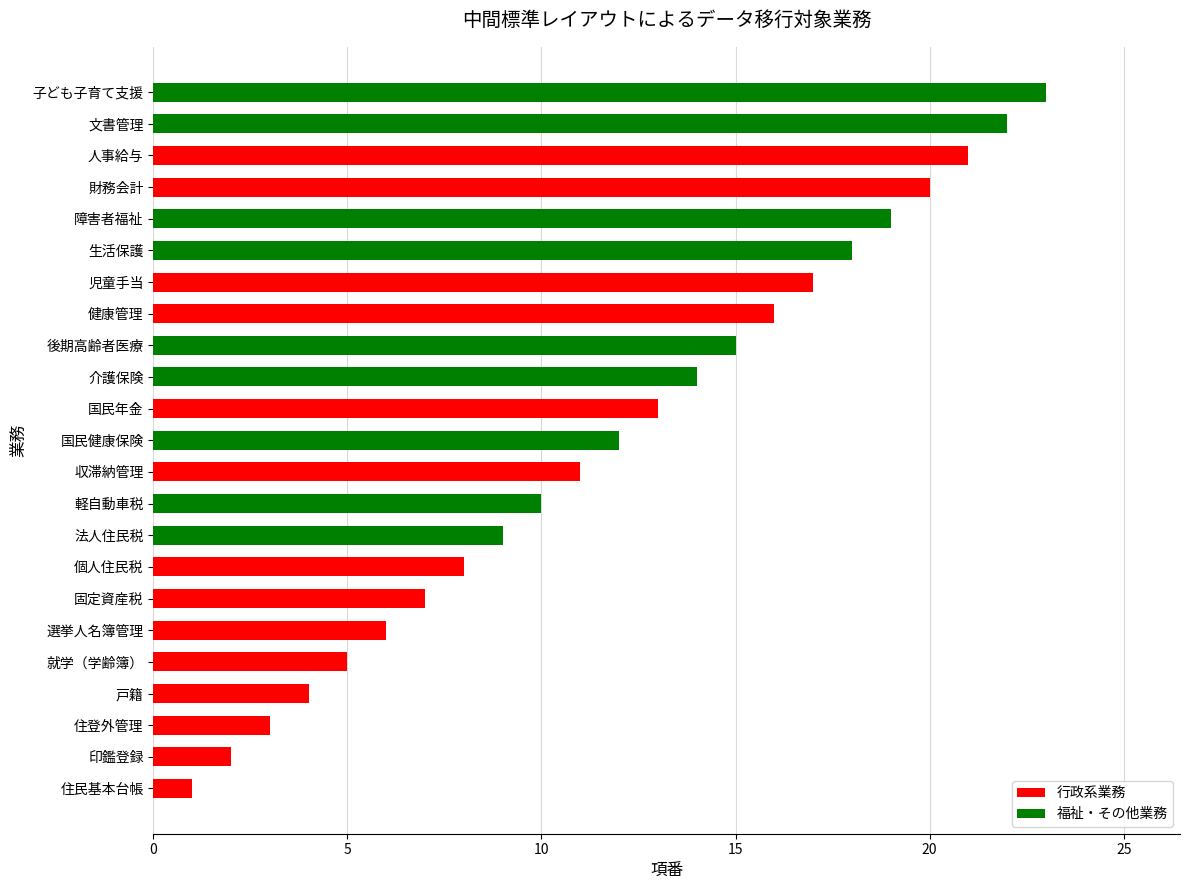

What is the approximate value at 国民健康保険?

12